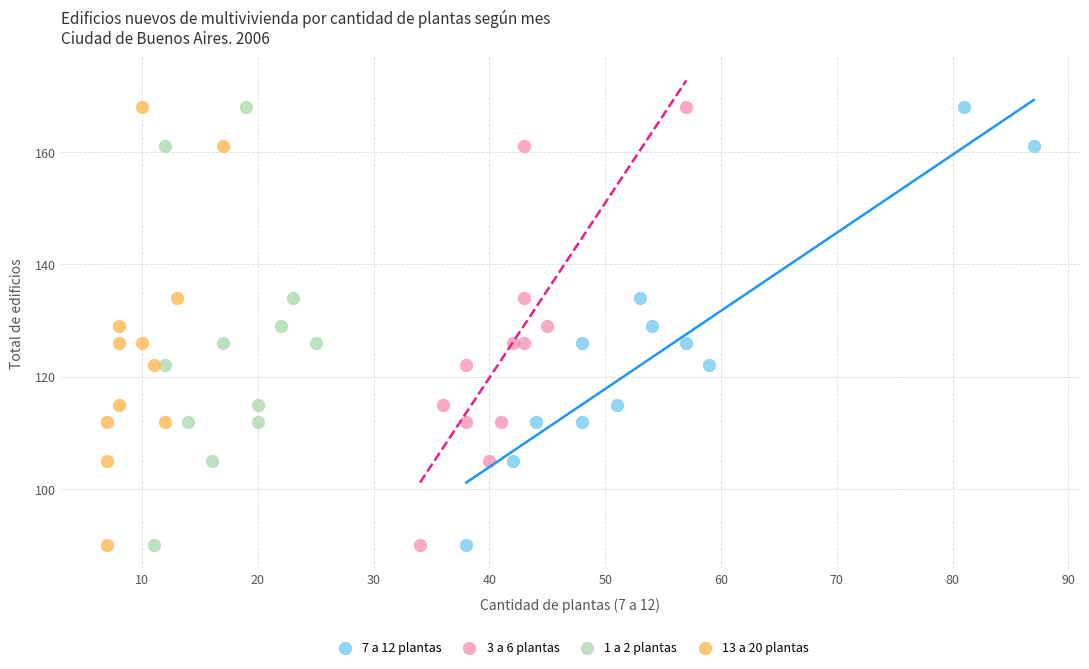

What are all the series names shown in the legend?

7 a 12 plantas, 3 a 6 plantas, 1 a 2 plantas, 13 a 20 plantas